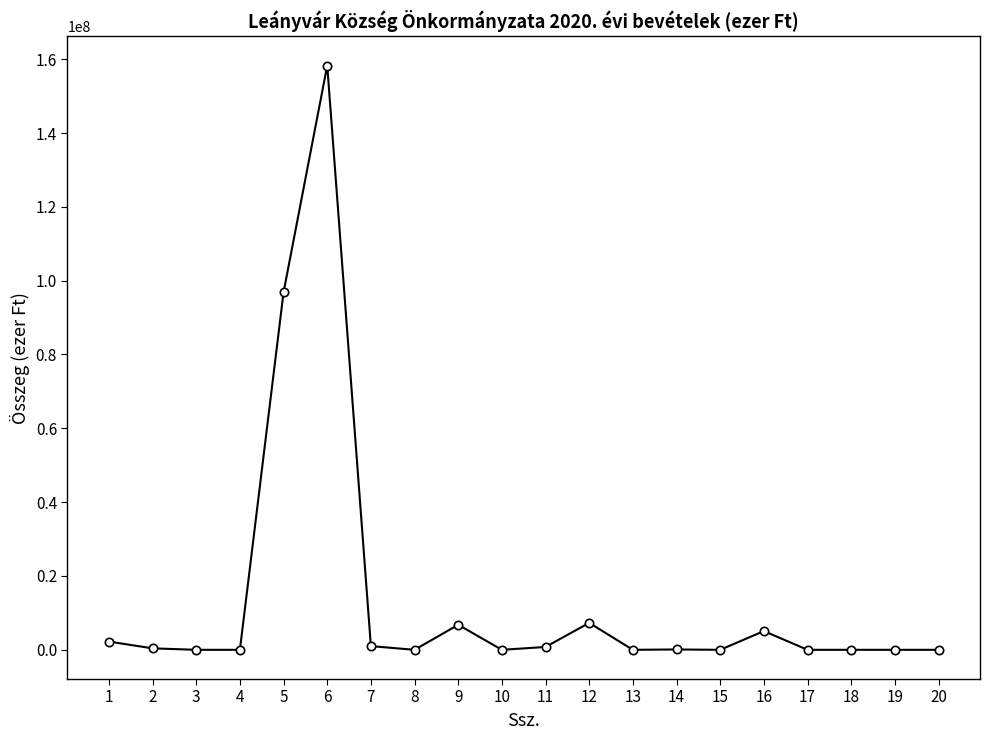

Where is the data nearest to the value 79138014?

5